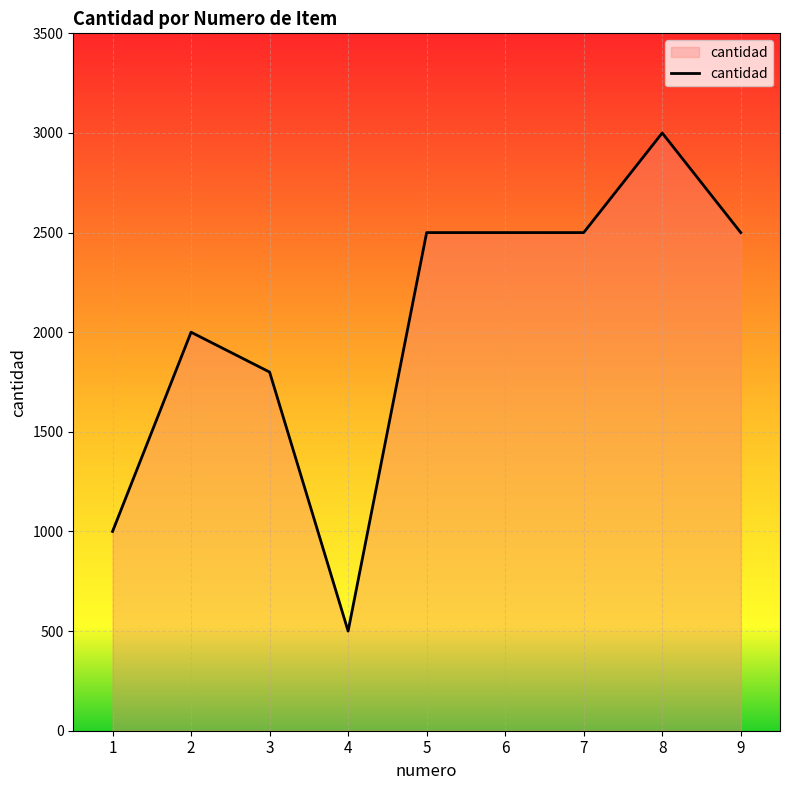

What is the change in value from 2 to 4?

-1500